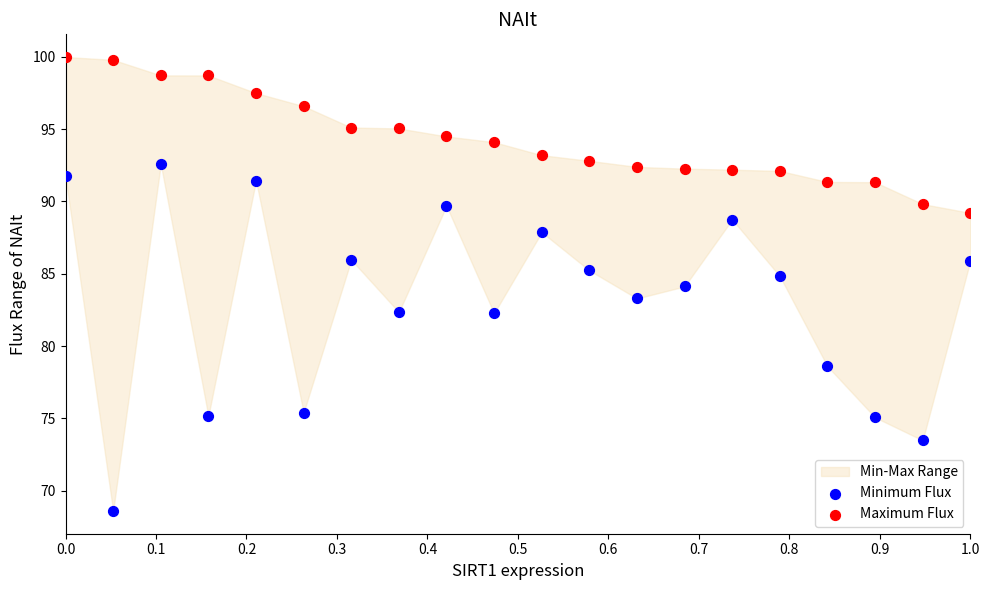

Across all data points, what is the range of Y values (max minus min)?

31.4